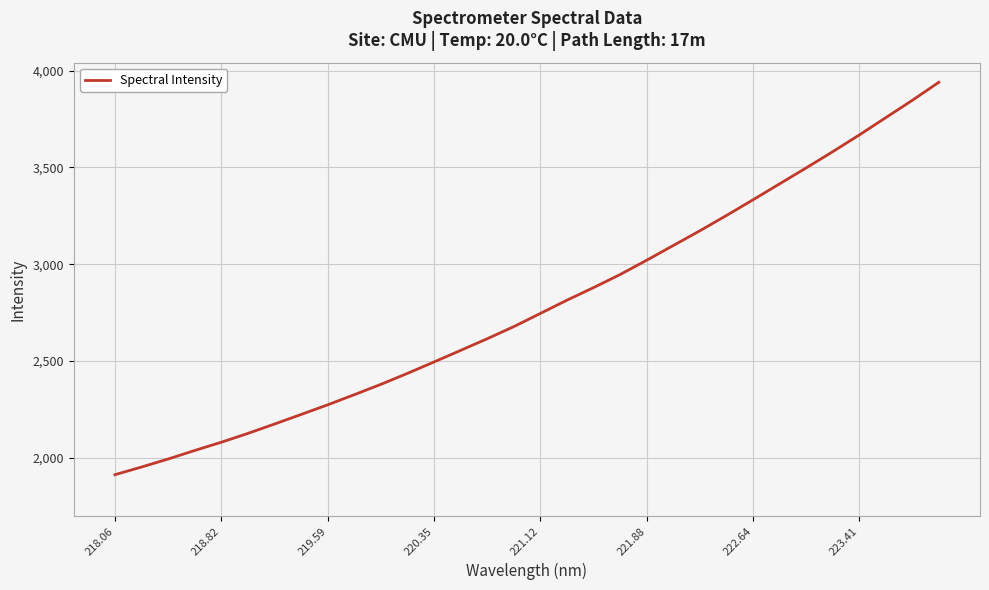

What is the greatest value displayed?

3939.3